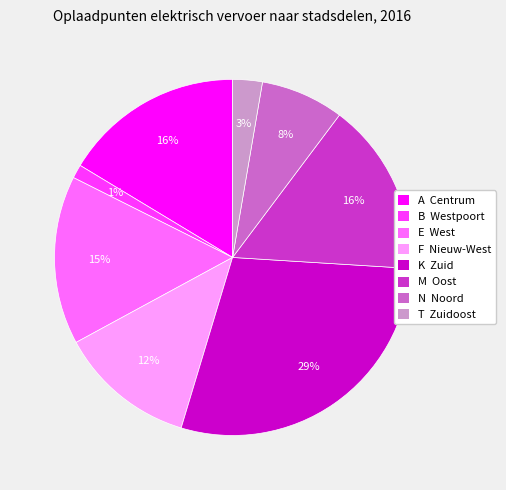

The F Nieuw-West slice represents 12% of the pie. True or false?

True